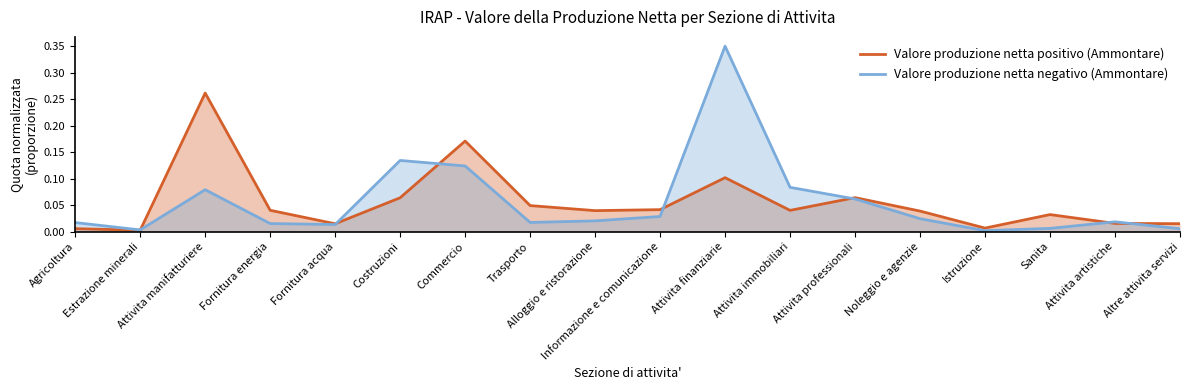

Reading left to right, list all the values displayed in this chart.

Valore produzione netta positivo (Ammontare): Agricoltura=0.0	Estrazione minerali=0.0	Attivita manifatturiere=0.3	Fornitura energia=0.0	Fornitura acqua=0.0	Costruzioni=0.1	Commercio=0.2	Trasporto=0.0	Alloggio e ristorazione=0.0	Informazione e comunicazione=0.0	Attivita finanziarie=0.1	Attivita immobiliari=0.0	Attivita professionali=0.1	Noleggio e agenzie=0.0	Istruzione=0.0	Sanita=0.0	Attivita artistiche=0.0	Altre attivita servizi=0.0
Valore produzione netta negativo (Ammontare): Agricoltura=0.0	Estrazione minerali=0.0	Attivita manifatturiere=0.1	Fornitura energia=0.0	Fornitura acqua=0.0	Costruzioni=0.1	Commercio=0.1	Trasporto=0.0	Alloggio e ristorazione=0.0	Informazione e comunicazione=0.0	Attivita finanziarie=0.3	Attivita immobiliari=0.1	Attivita professionali=0.1	Noleggio e agenzie=0.0	Istruzione=0.0	Sanita=0.0	Attivita artistiche=0.0	Altre attivita servizi=0.0